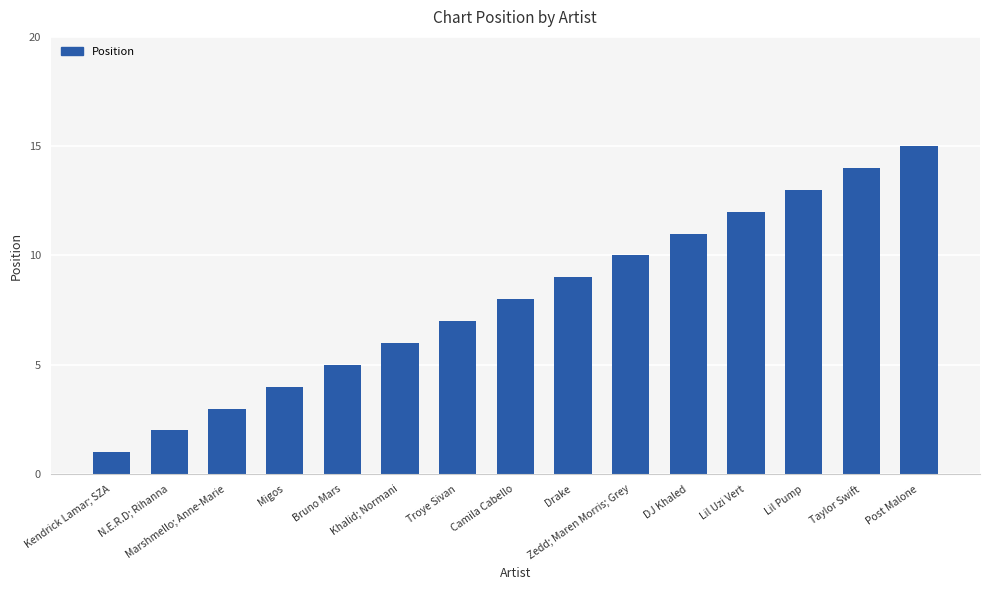

Rank the categories by value from lowest to highest.

Kendrick Lamar; SZA, N.E.R.D; Rihanna, Marshmello; Anne-Marie, Migos, Bruno Mars, Khalid; Normani, Troye Sivan, Camila Cabello, Drake, Zedd; Maren Morris; Grey, DJ Khaled, Lil Uzi Vert, Lil Pump, Taylor Swift, Post Malone